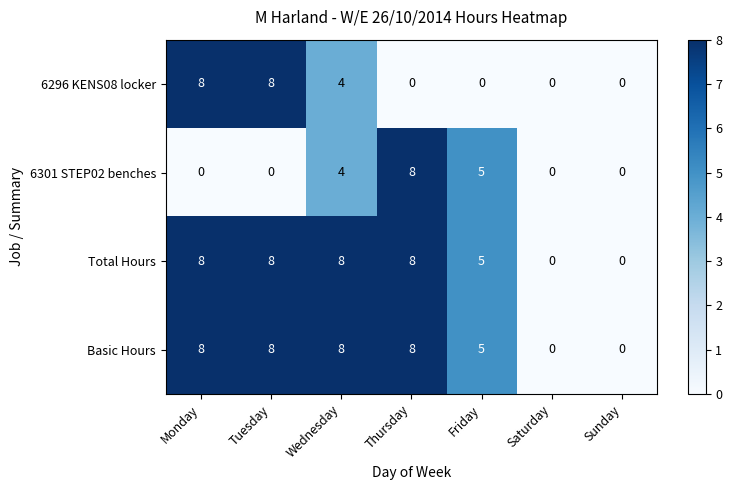

What is the difference between the maximum and minimum values in the Basic Hours series?

8